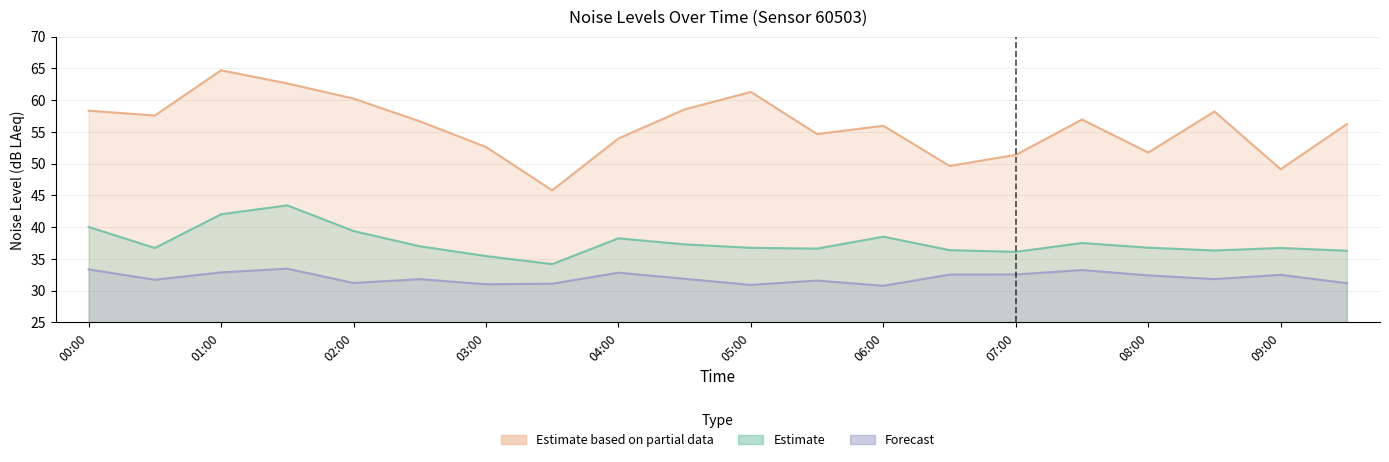

Where is noise_LA_max nearest to the value 55?

05:30